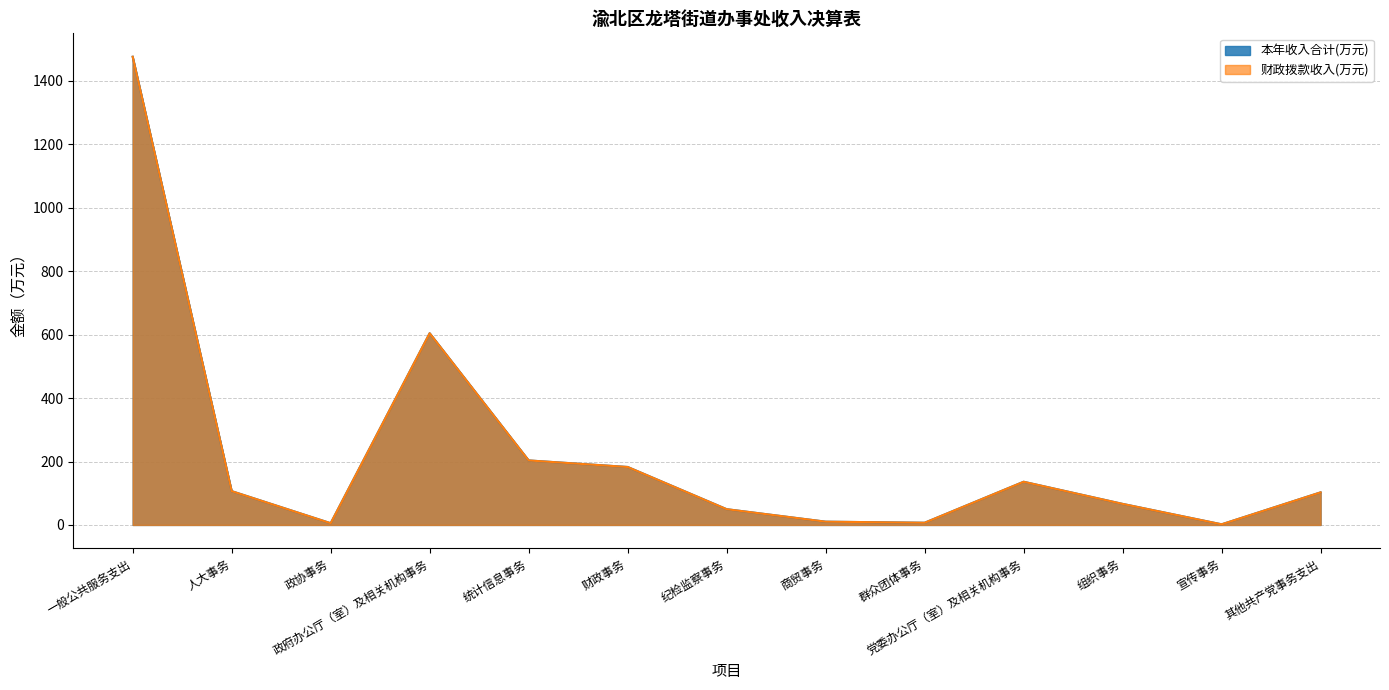

True or false: 本年收入合计(元) and 财政拨款收入(元) intersect in this chart.

False